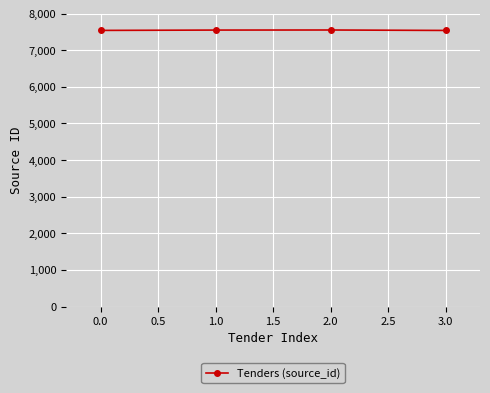

What is the minimum value shown in the chart?

7538